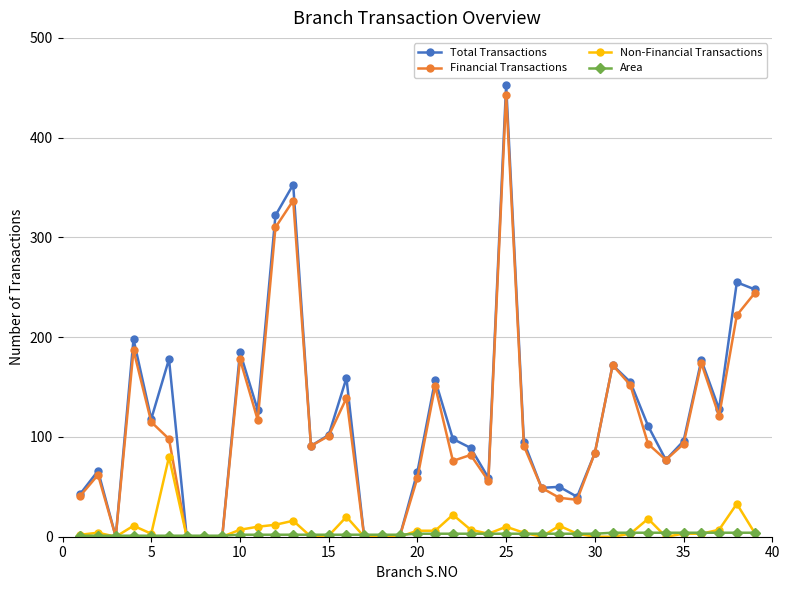

Which series has the widest spread of values?

Total Transactions